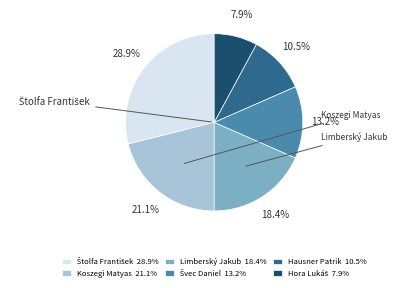

Which has a higher value, Koszegi Matyas or Limberský Jakub?

Koszegi Matyas